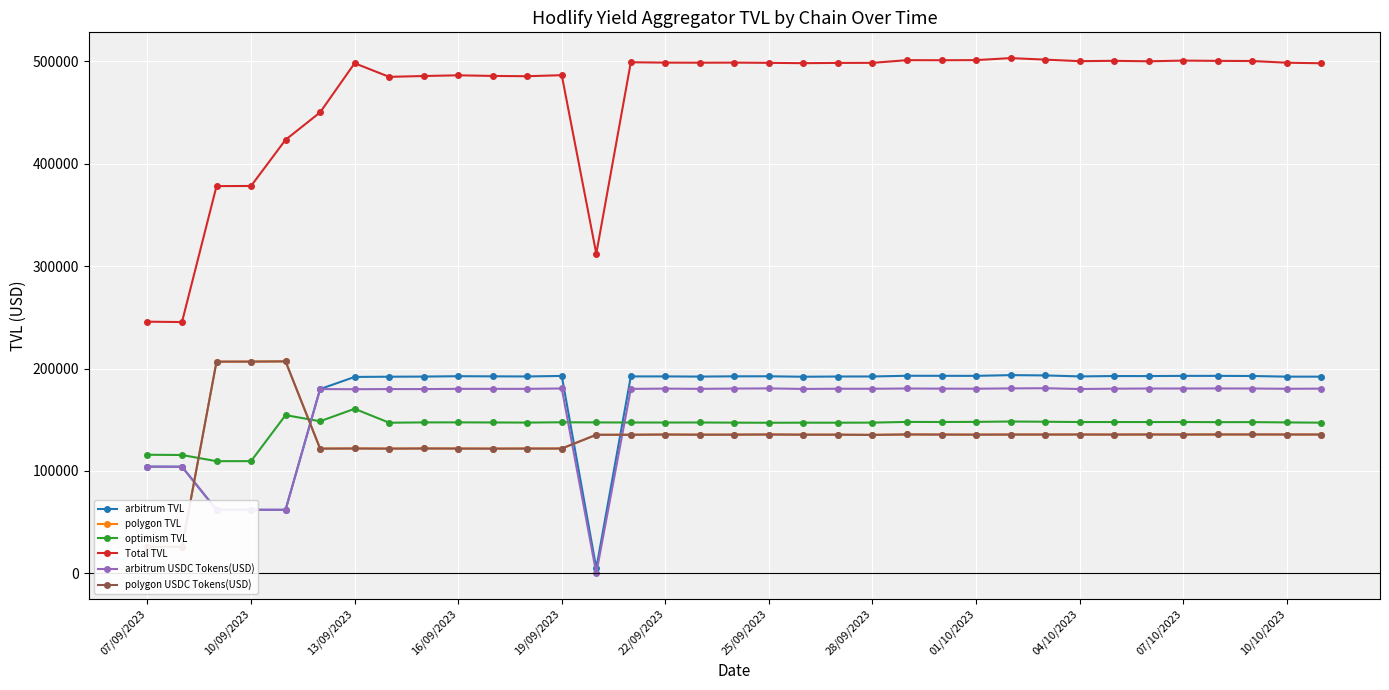

True or false: Total TVL has more than 1 interior local peaks.

True